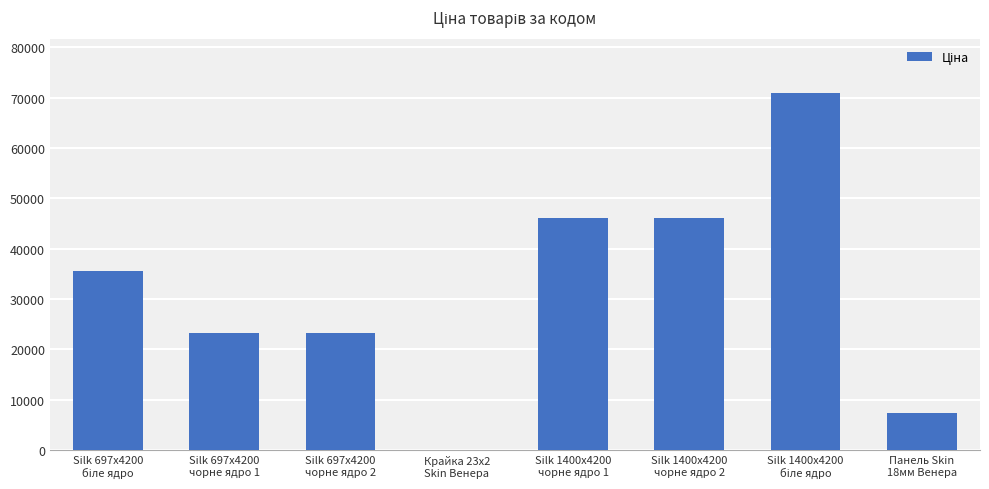

What is the approximate value at Silk 697x4200
чорне ядро 2?

23278.2